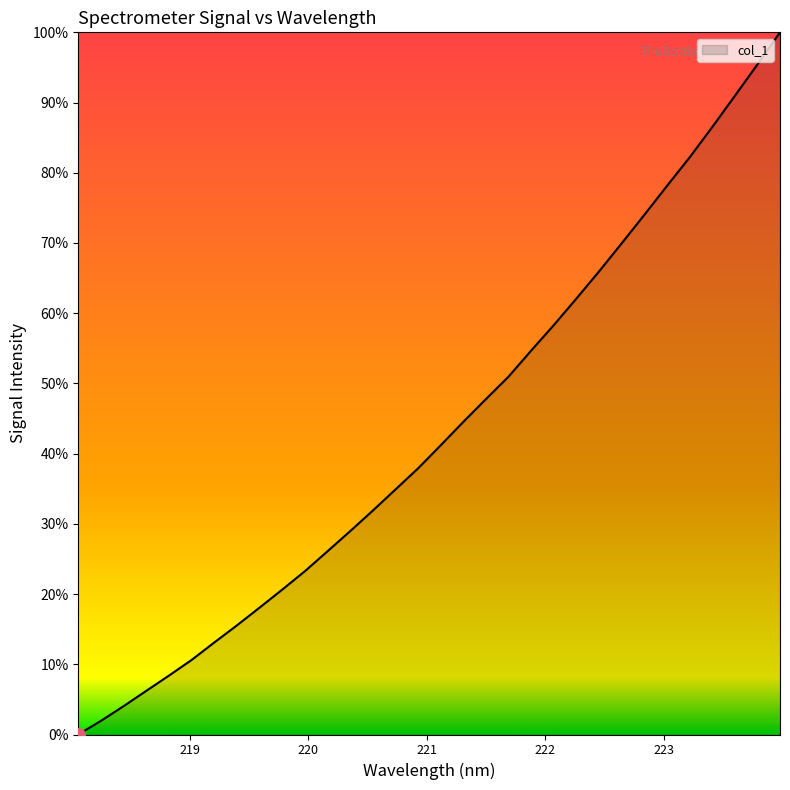

What is the difference between the maximum and minimum values?

100.0